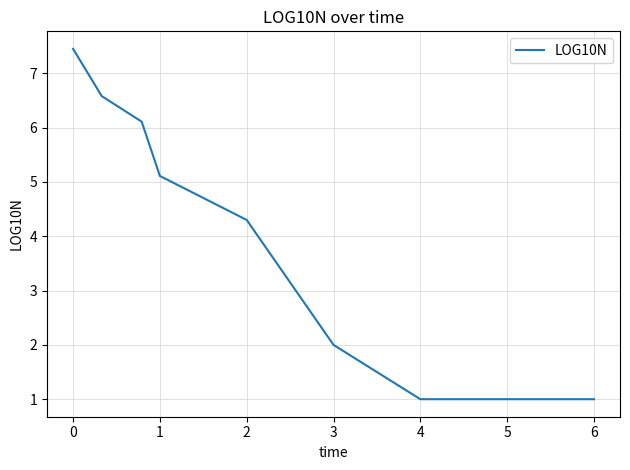

What is the difference between the second highest and second lowest values?

5.6